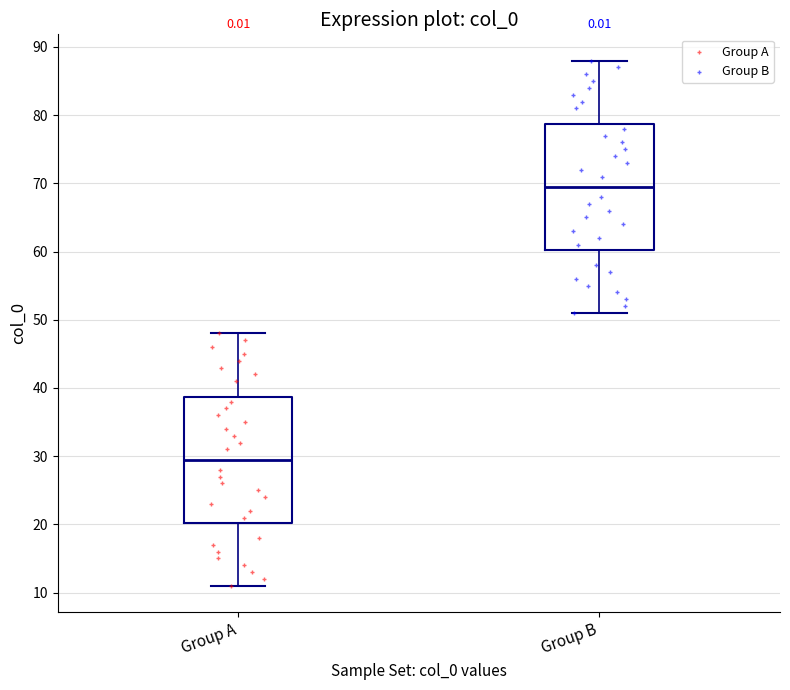

Reading left to right, read every box against the y-axis: the position of its median line, the range the box covers, and the ends of its whiskers. The values are not printed on the chart, so give them approximately, as read against the axis.

Group A: median 30, box 20 to 39, whiskers 11 to 48
Group B: median 70, box 60 to 79, whiskers 51 to 88